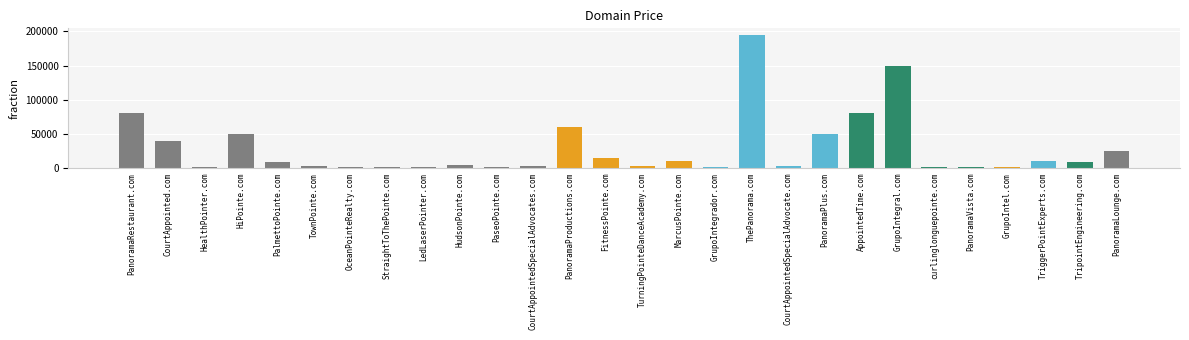

The value at ThePanorama.com is 194888. True or false?

True